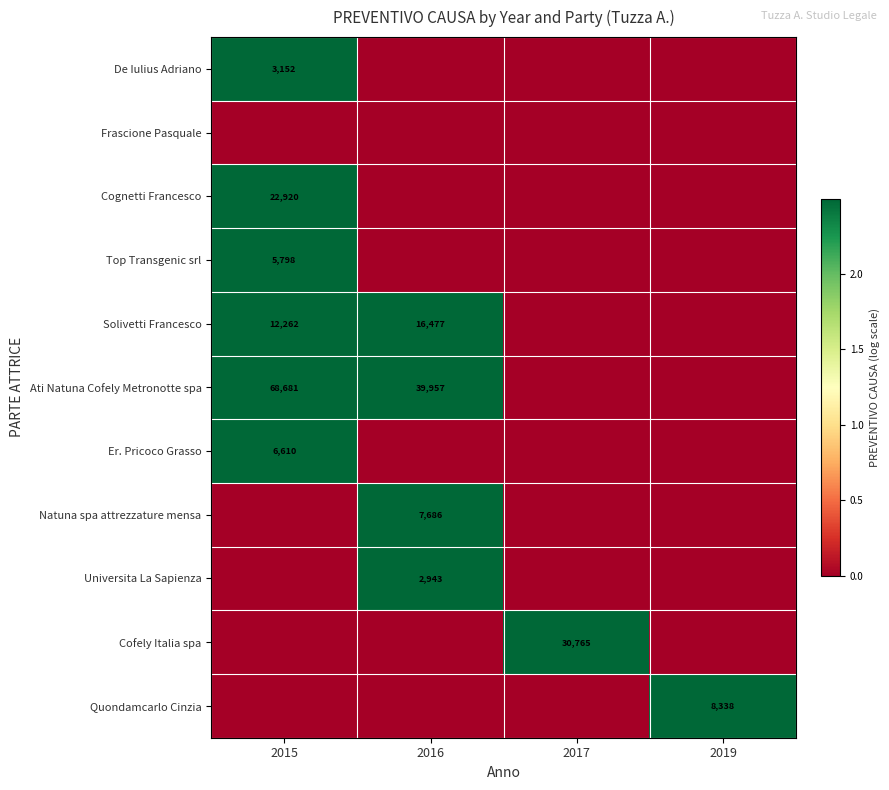

At how many categories does at least one series exceed 1?

4